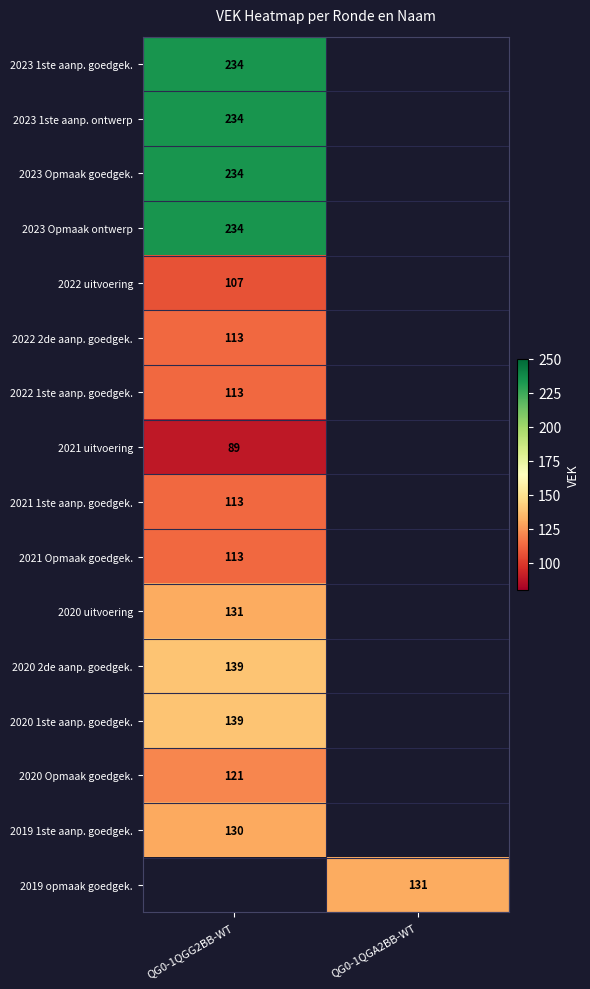

How many data points does each series have?

2